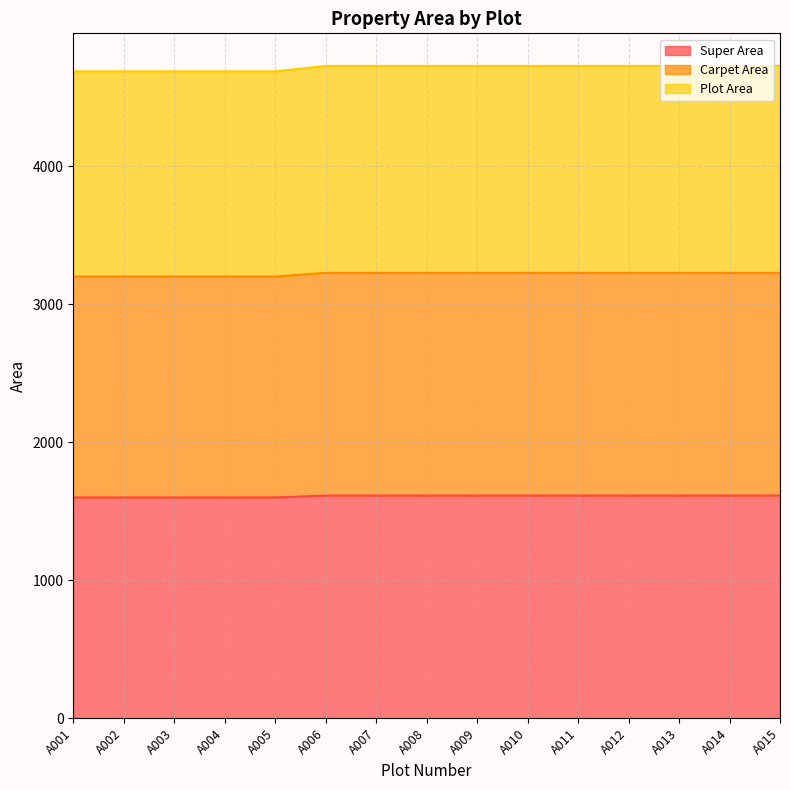

Which category has the highest value in the Carpet Area series?

A006